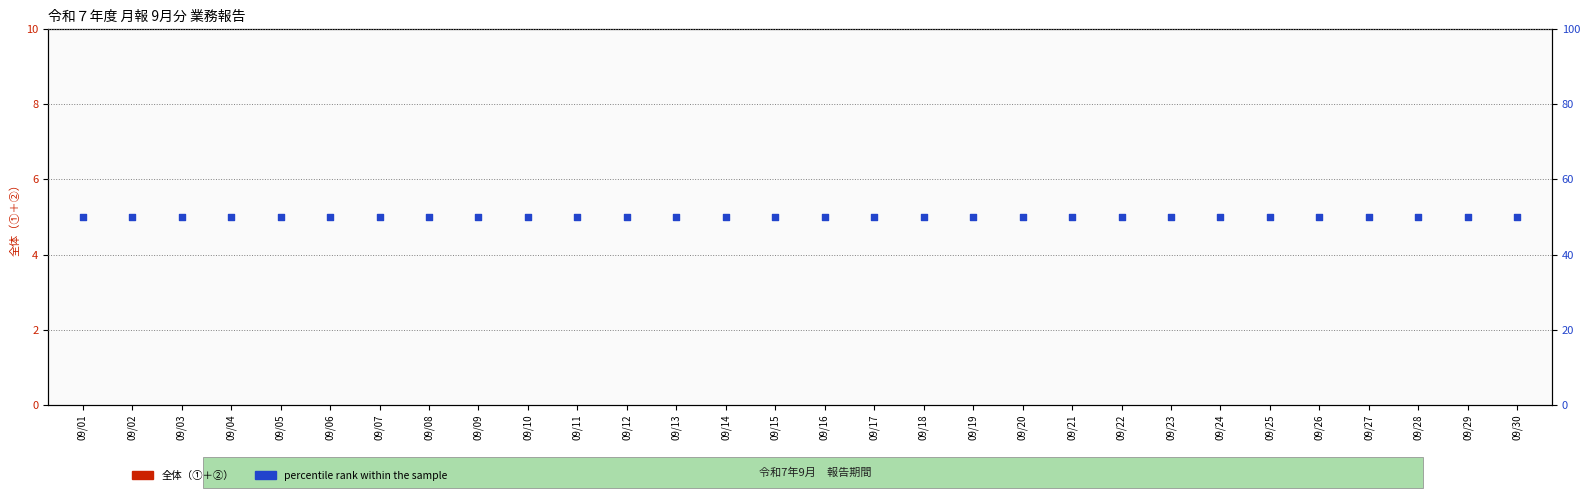

Which series has the largest Y range (max minus min)?

全体（①＋②）